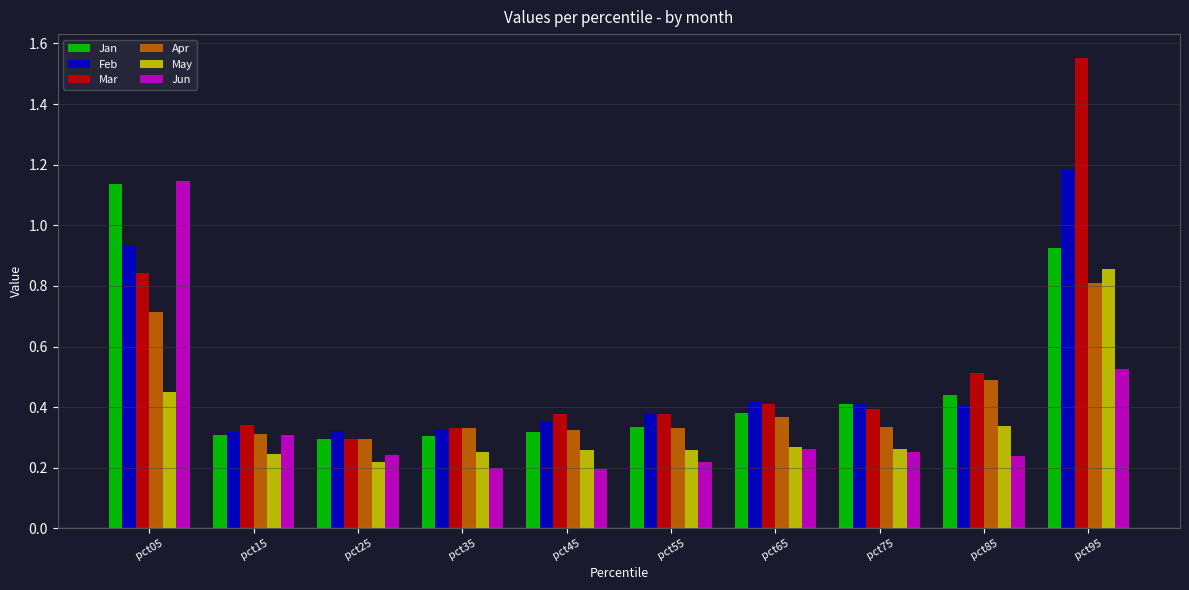

What is the total value across all series at pct55?

1.9